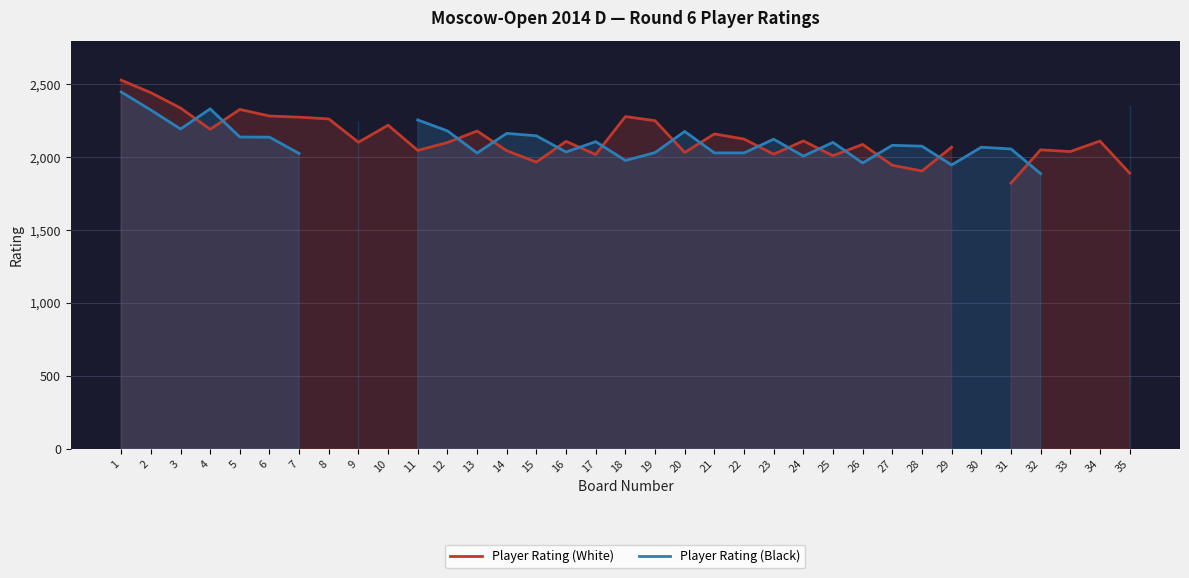

How many interior local peaks does the Player Rating (Black) series have?

8